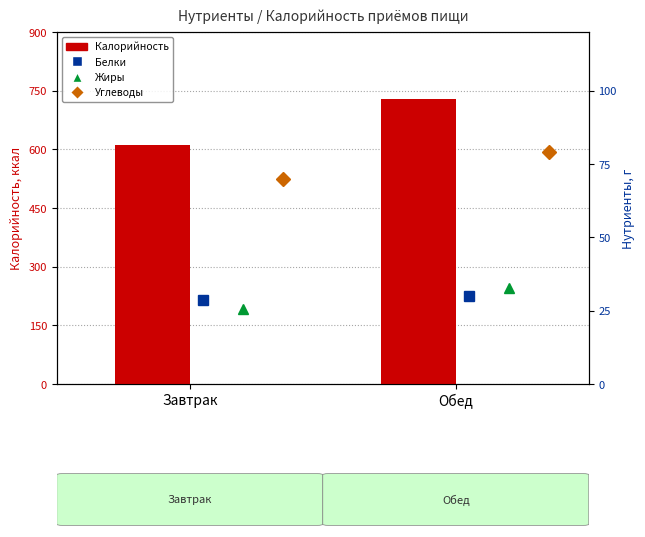

What is the sum of all Белки values?

58.5